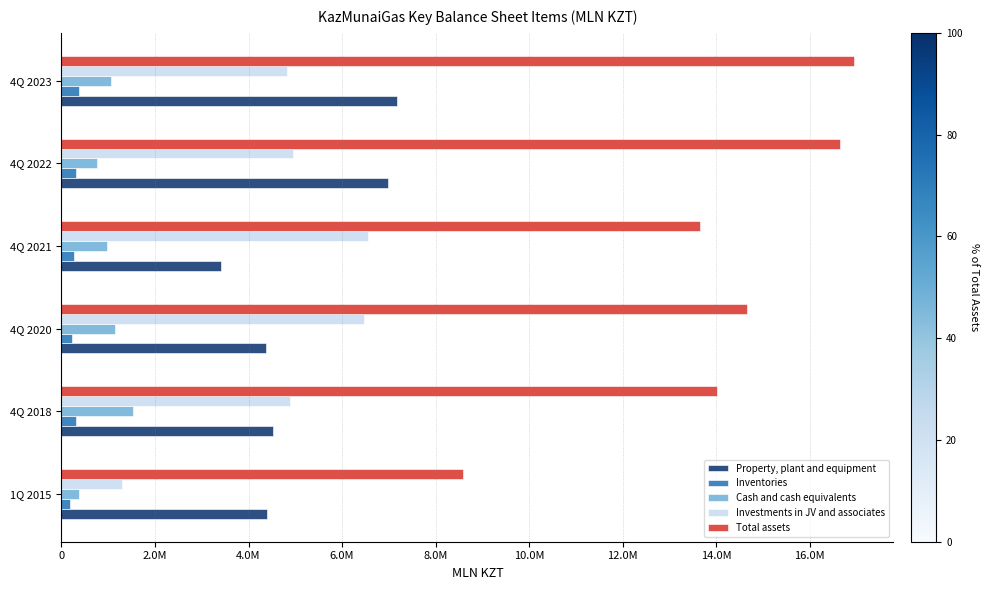

What are all the series names shown in the legend?

Property, plant and equipment, Inventories, Cash and cash equivalents, Investments in JV and associates, Total assets